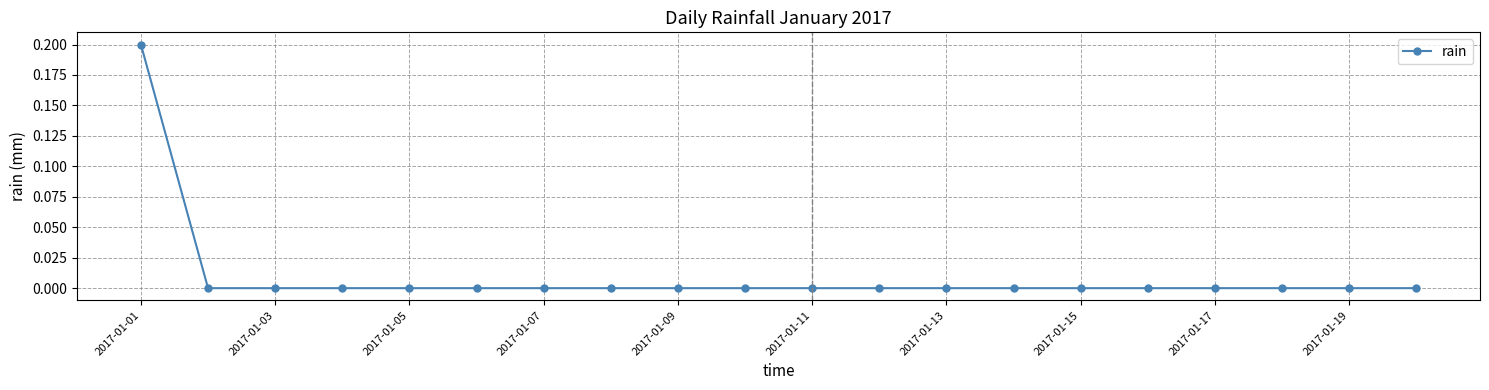

Count the number of data series in this chart.

1